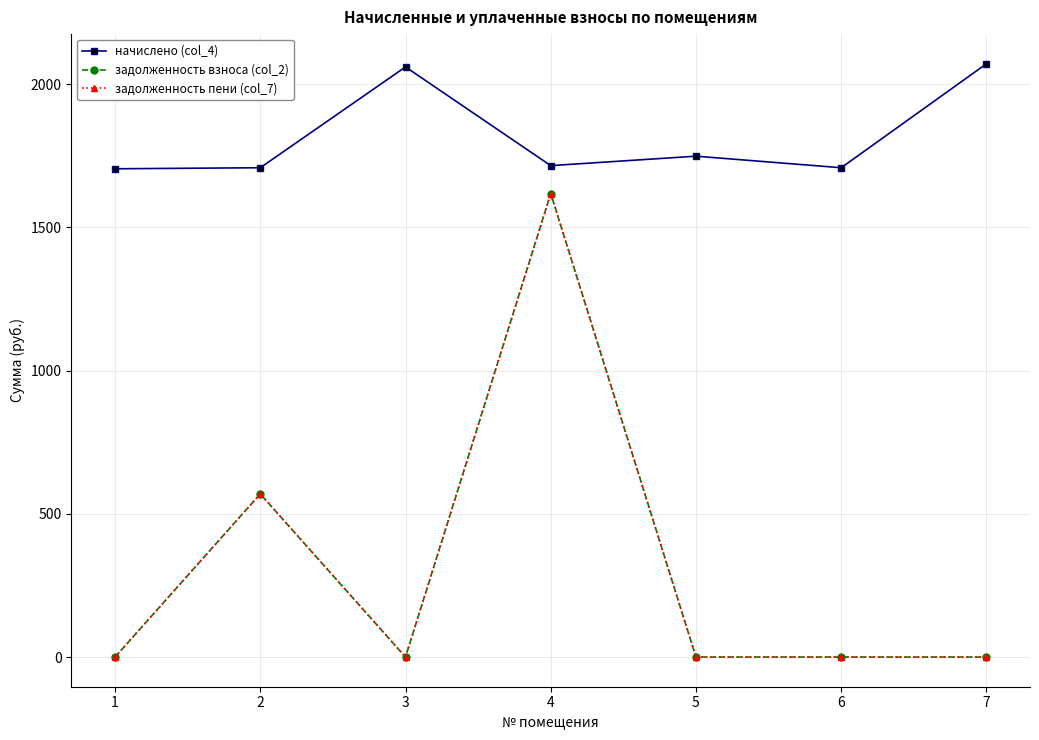

What is the difference between the highest and lowest values at 2?

1138.9